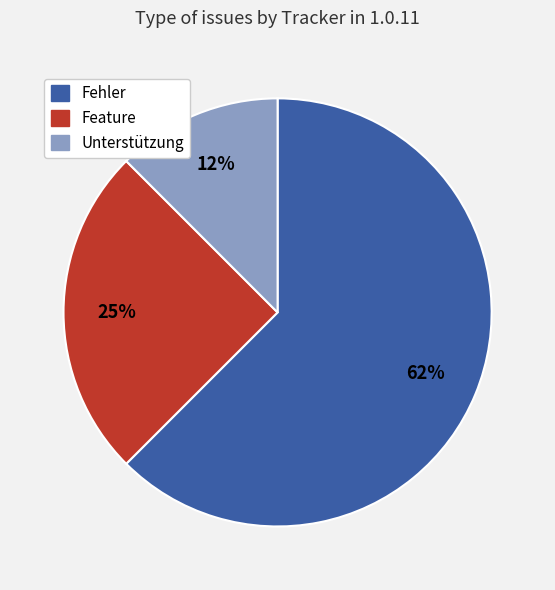

To the nearest percent, what is the average slice percentage?

33%